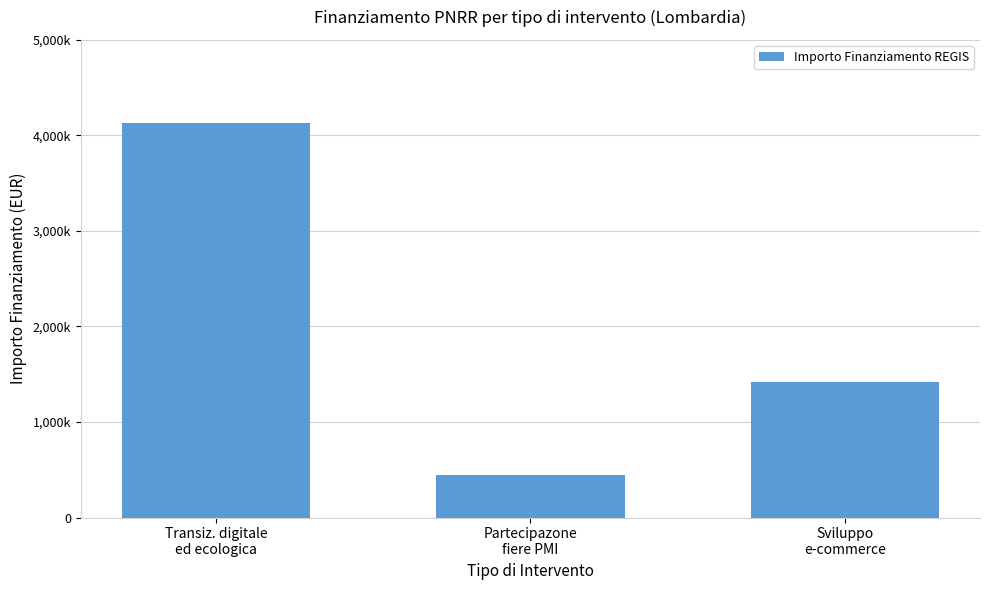

At which category does the chart reach its peak across all series?

Transiz. digitale
ed ecologica